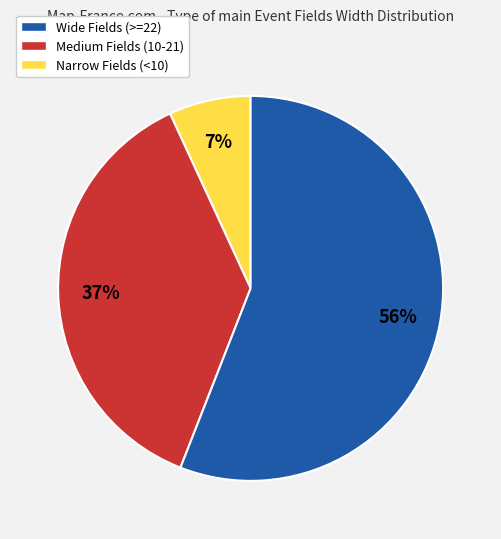

Does any single category account for the majority?

Yes